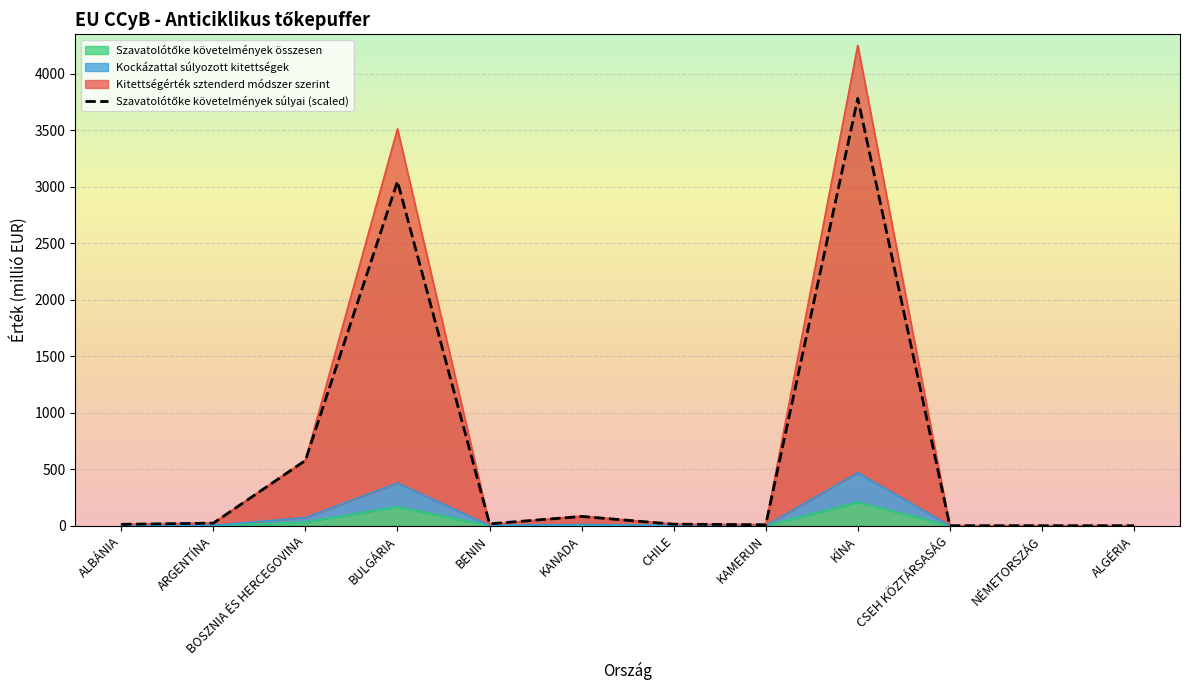

What is the sum of all values?

7564.6